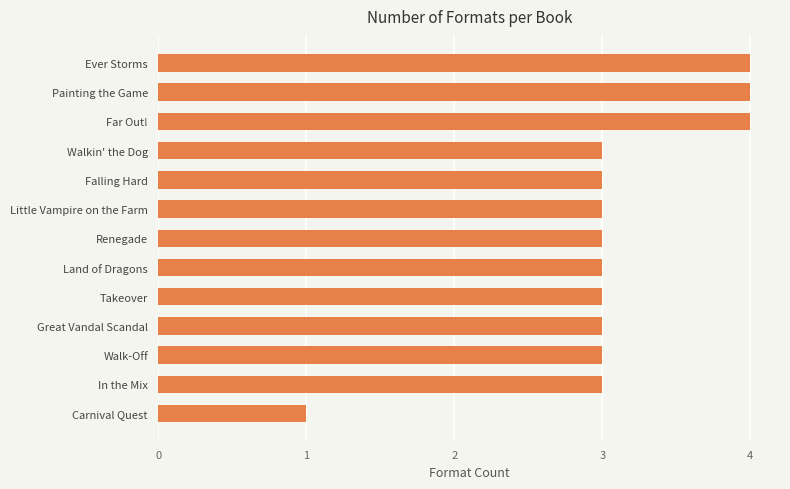

What is the ratio of the value at Walk-Off to the value at Walkin' the Dog?

1.0